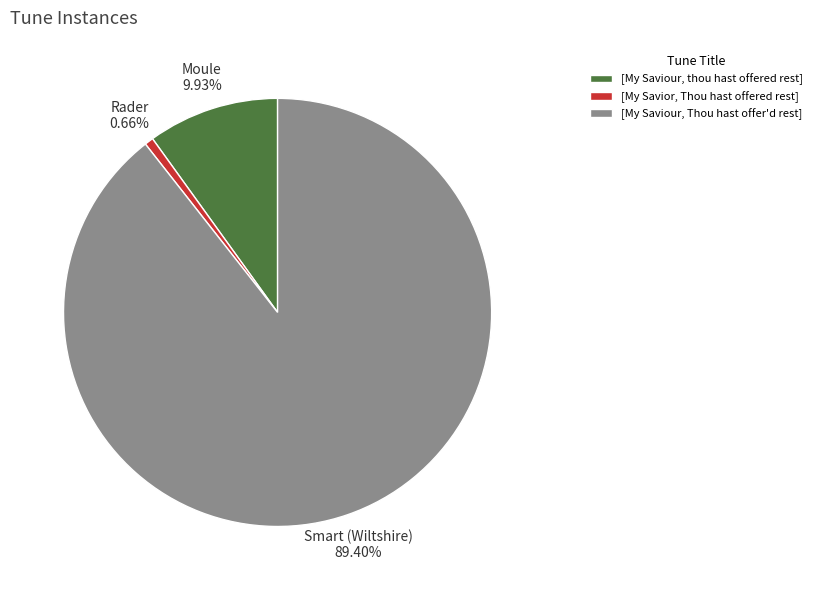

Is it true that [My Savior, Thou hast offered rest] is 1% of the pie?

True